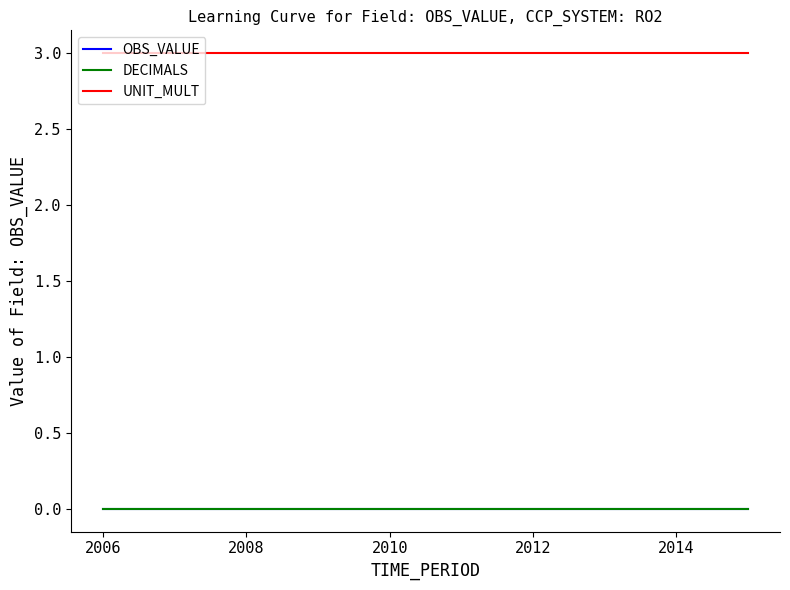

True or false: DECIMALS and UNIT_MULT cross at least once.

False